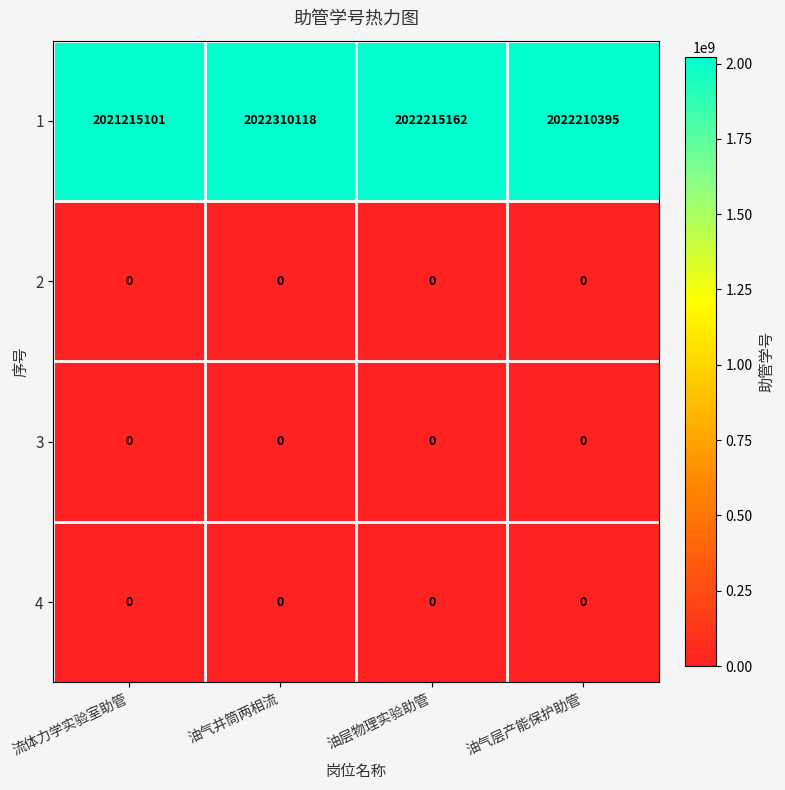

Count the number of data series in this chart.

4